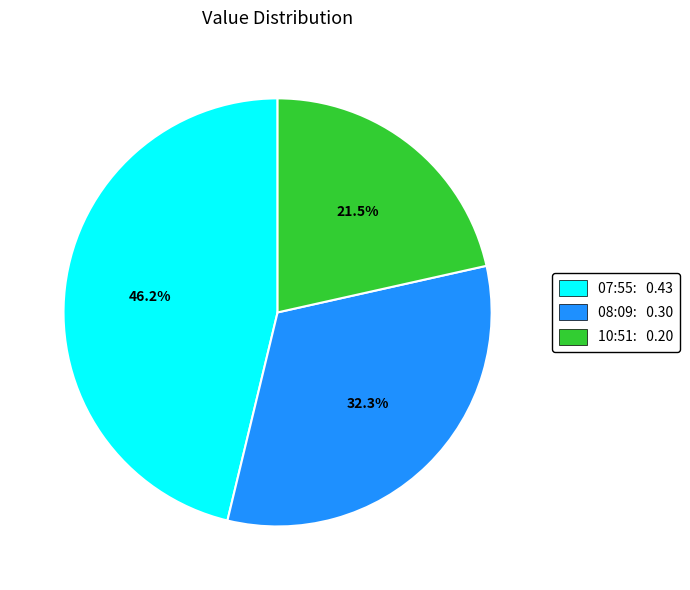

Which category has the smallest portion of the pie?

10:51: 0.20